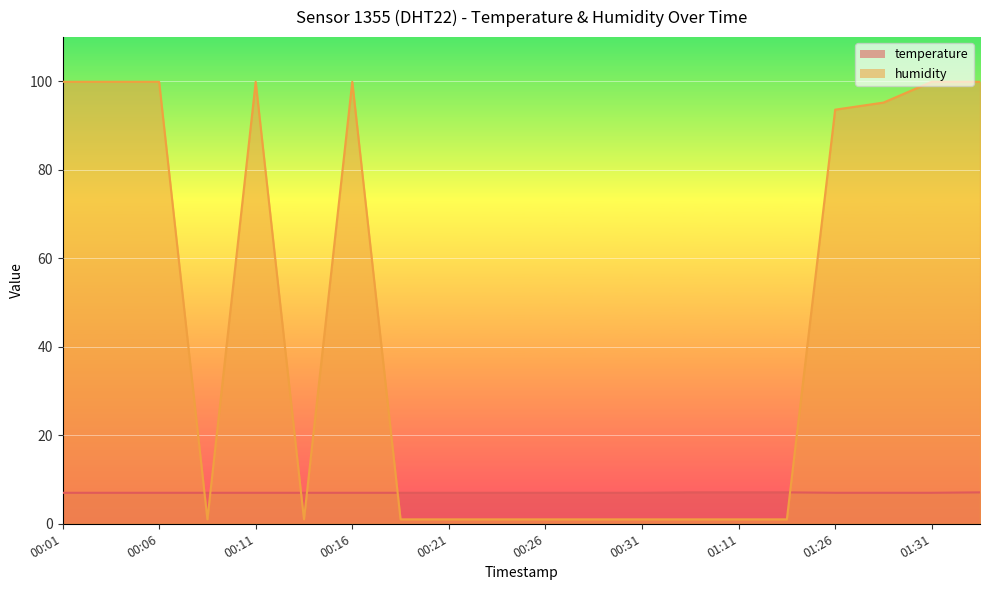

What is the lowest value of the humidity series?

1.0